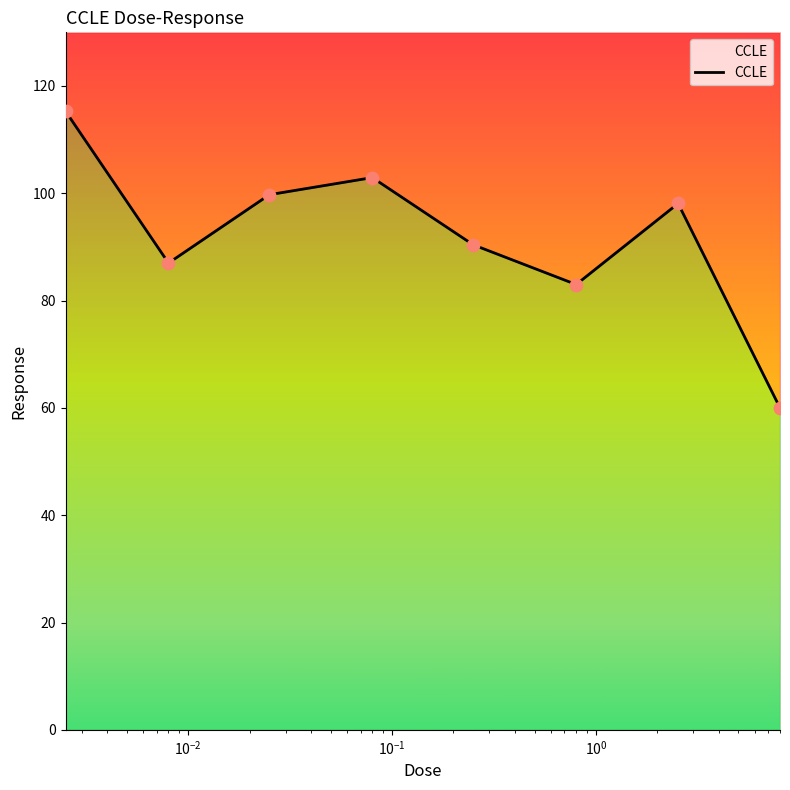

What is the ratio of the value at $\mathdefault{10^{-1}}$ to the value at $\mathdefault{10^{0}}$?

1.1